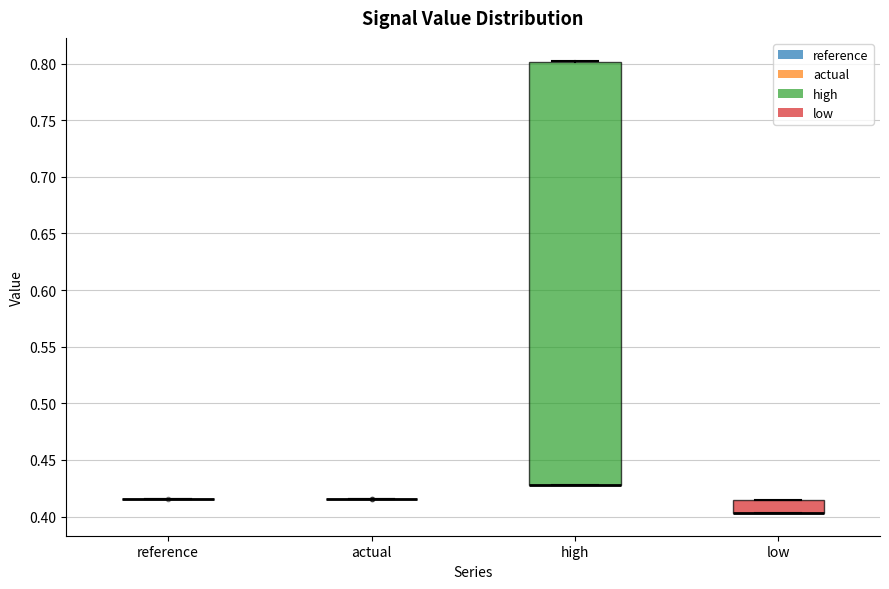

Reading left to right, transcribe this box plot: for each box, give where its median line is, the range the box spans, and where its two whiskers end, as read against the y-axis. The values are not printed on the chart, so give them approximately, as read against the axis.

reference: box collapsed to a line at 0.415, whiskers 0.415 to 0.415
actual: box collapsed to a line at 0.415, whiskers 0.415 to 0.415
high: median 0.430 (drawn on the box's lower edge), box 0.430 to 0.800, whiskers 0.430 to 0.805
low: median 0.405 (drawn on the box's lower edge), box 0.405 to 0.415, whiskers 0.405 to 0.415